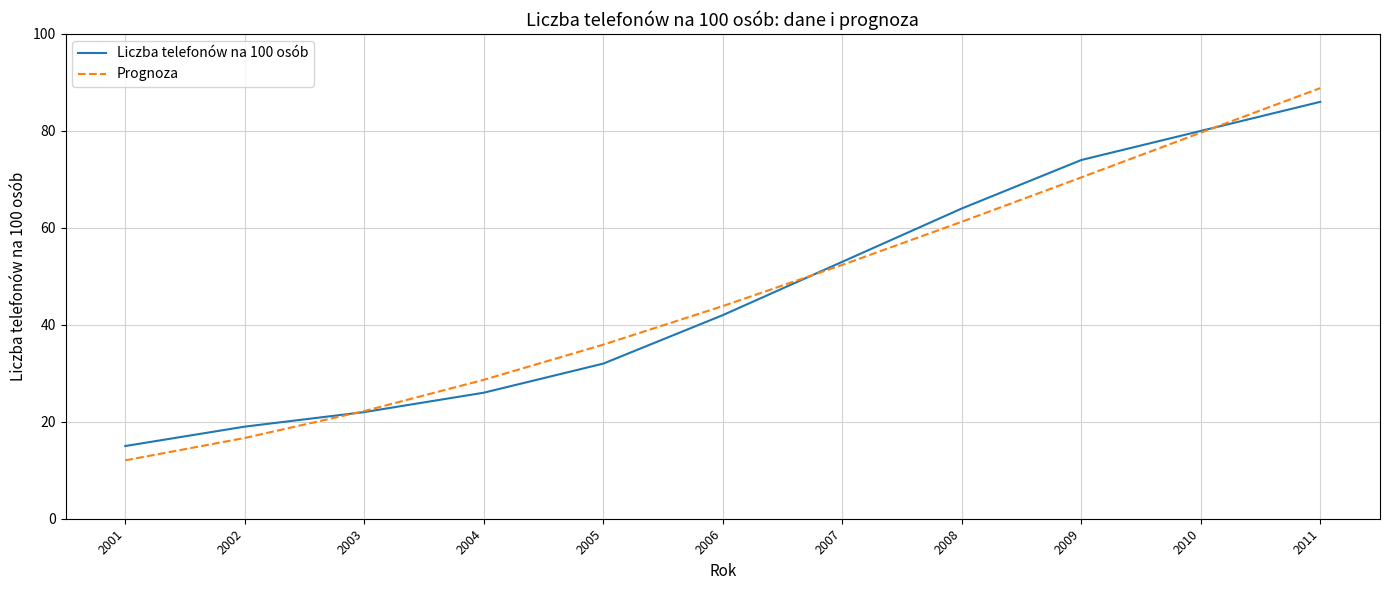

Reading left to right, list all the values displayed in this chart.

Liczba telefonów na 100 osób: 15.0	19.0	22.0	26.0	32.0	42.0	53.0	64.0	74.0	80.0	86.0
Prognoza: 12.0	16.7	22.2	28.7	35.9	43.9	52.4	61.3	70.4	79.6	88.8